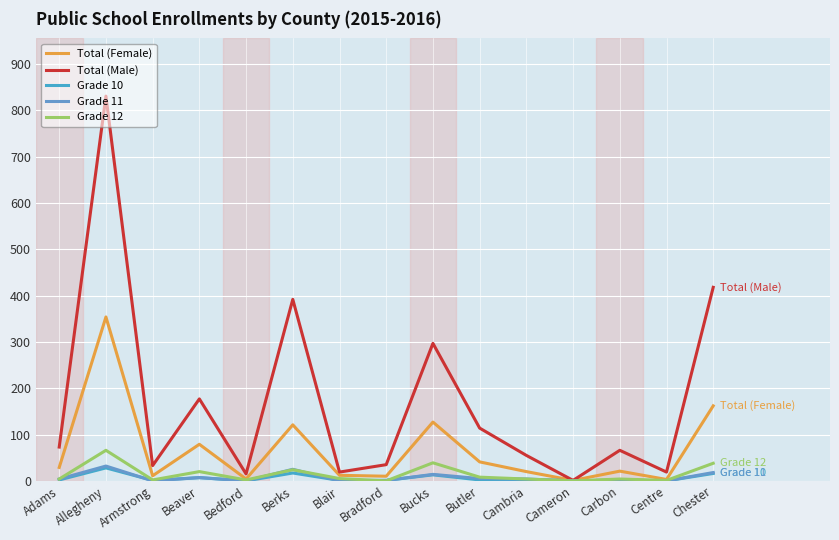

How many interior local valleys does the Total (Female) series have?

5